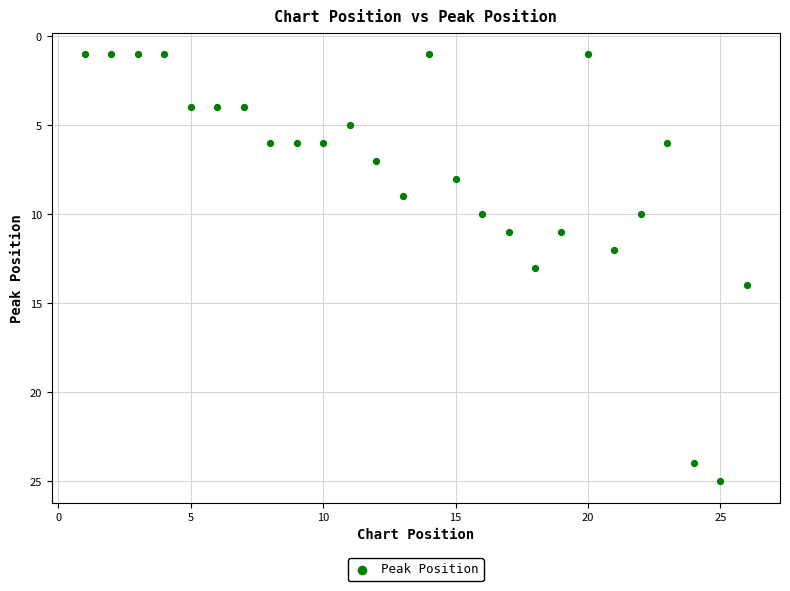

What is the range of Y values (max minus min)?

24